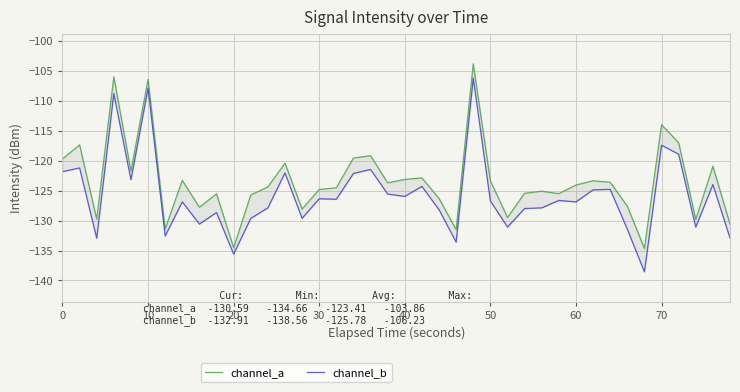

Rank the series by their maximum value, from highest to lowest.

channel_a, channel_b